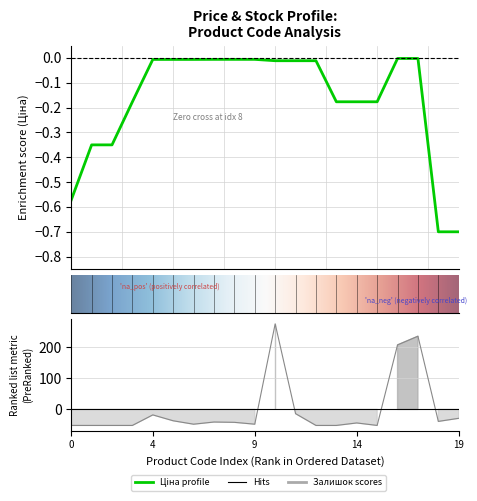

Reading left to right, transcribe all the data shown in this chart.

Ціна: -0.6	-0.3	-0.3	-0.2	-0.0	-0.0	-0.0	-0.0	-0.0	-0.0	-0.0	-0.0	-0.0	-0.2	-0.2	-0.2	-0.0	-0.0	-0.7	-0.7
Залишок: -51.8	-51.8	-51.8	-51.8	-17.8	-36.8	-47.8	-40.8	-41.8	-47.8	276.2	-13.8	-51.8	-51.8	-43.8	-51.8	208.2	236.2	-38.8	-28.8